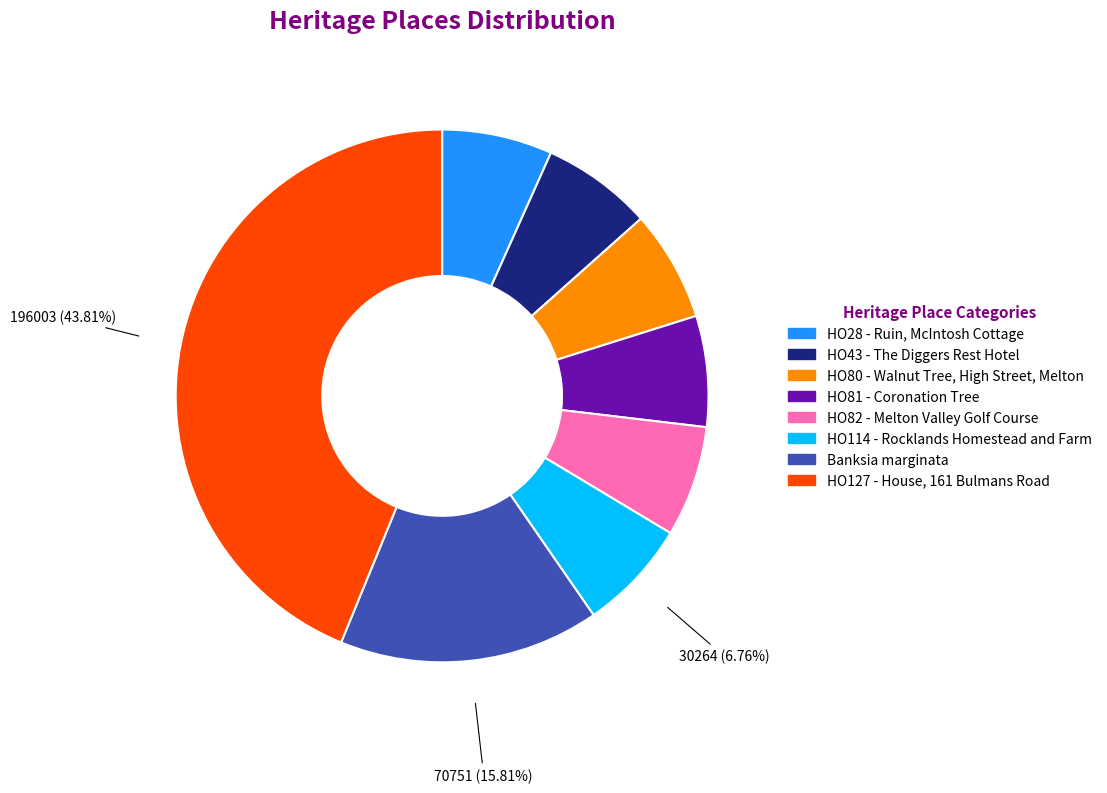

Which category has the biggest portion of the pie?

HO127 - House, 161 Bulmans Road